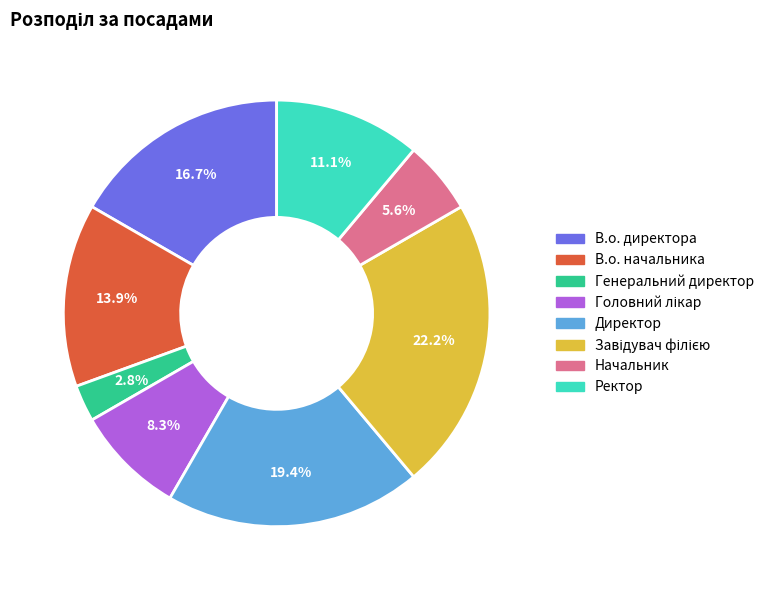

Is Генеральний директор the majority of the pie?

No